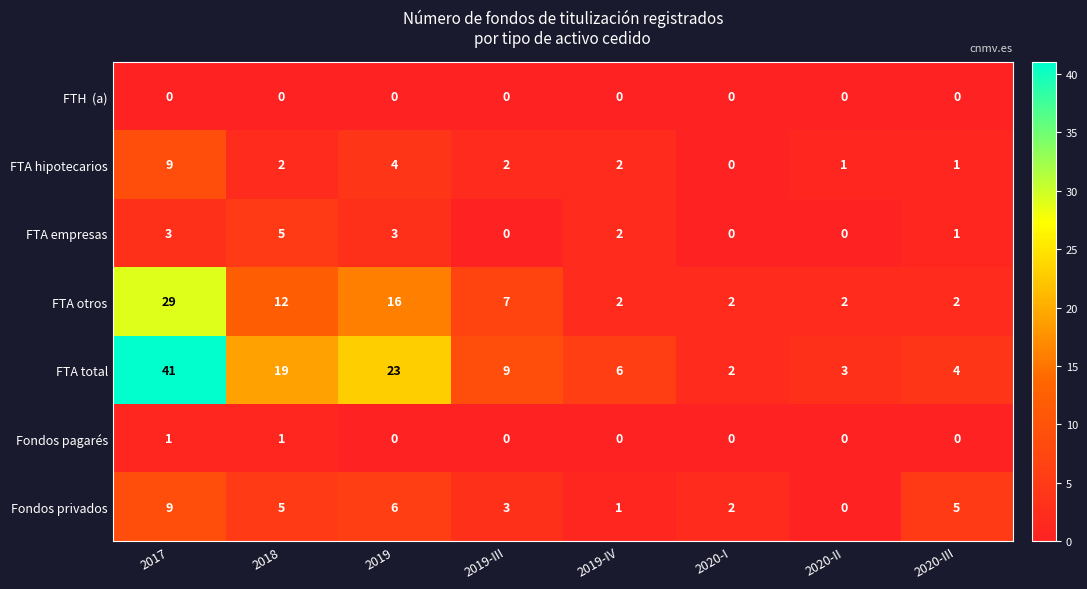

Which series has the largest total across all categories?

FTA total